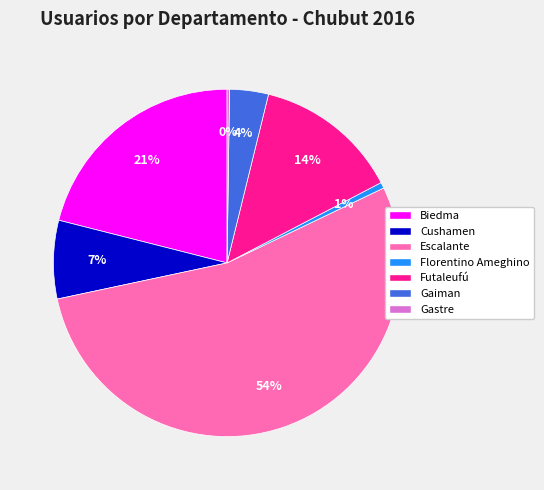

Combined, do Florentino Ameghino and Cushamen account for over 50%?

No